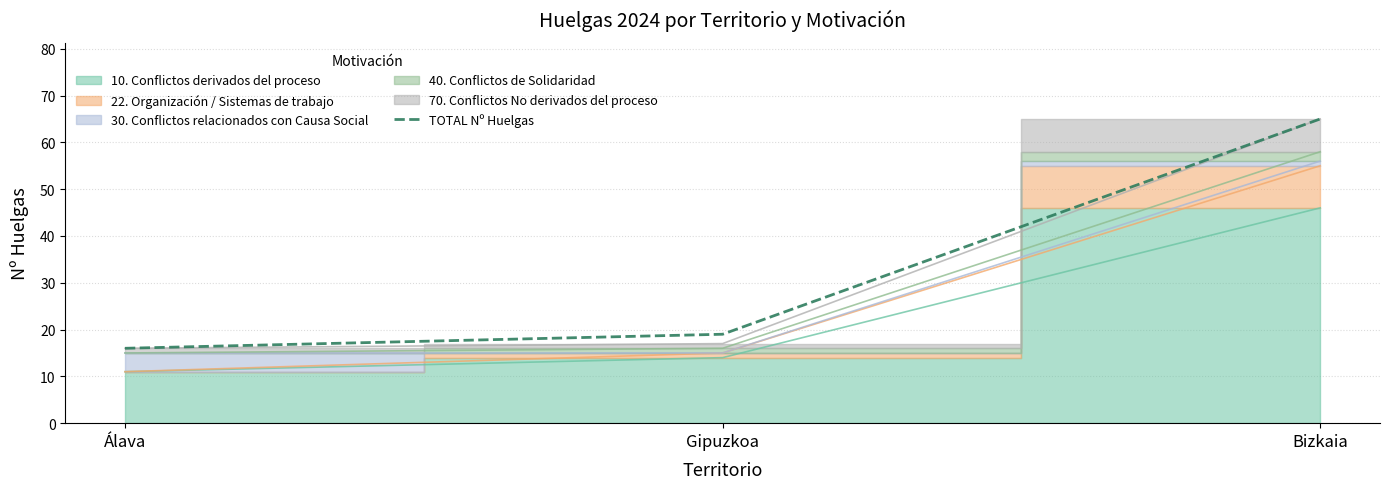

The chart shows a value of 19 at Gipuzkoa. True or false?

True